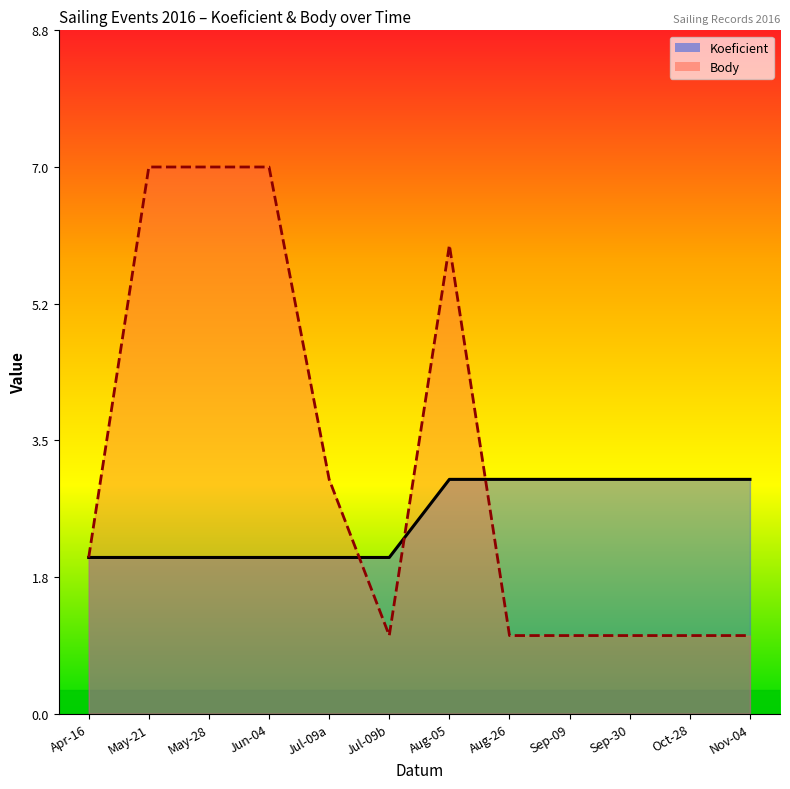

Between Aug-05 and Sep-09, which series saw the biggest shift?

Body